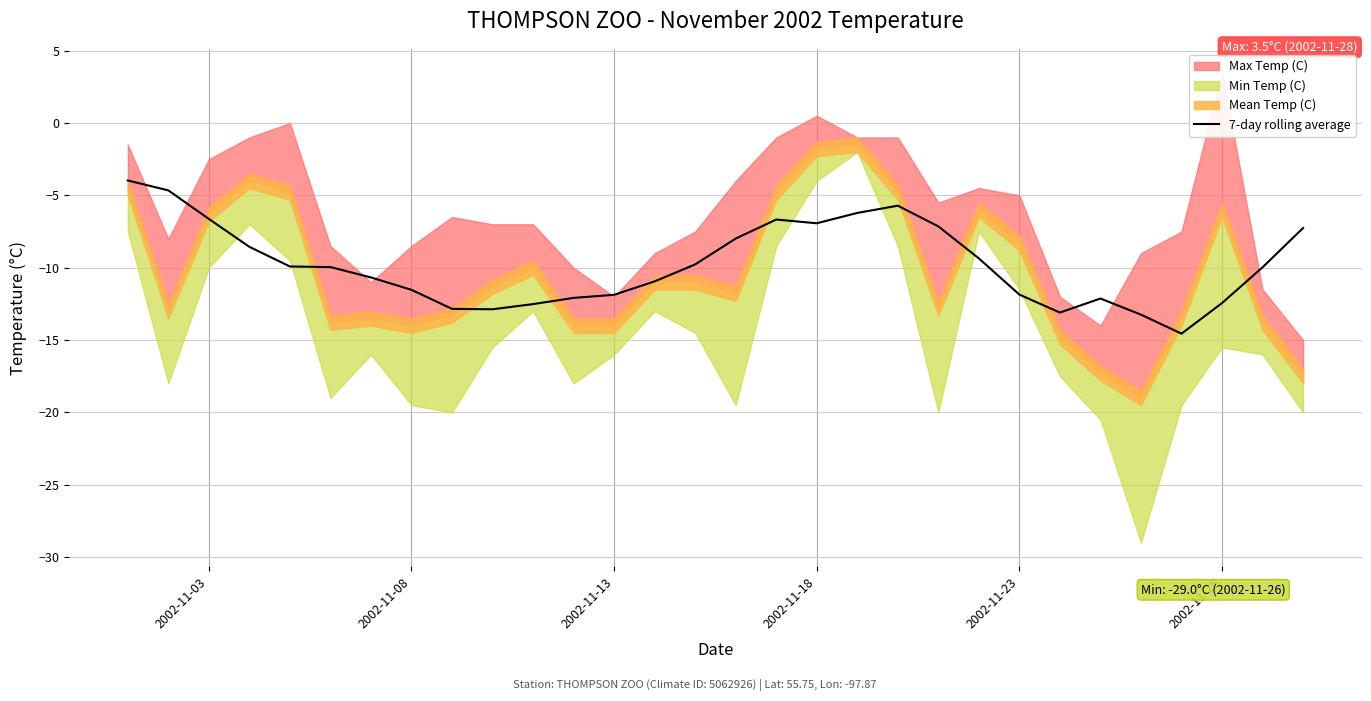

True or false: the data shows -22.3 at 25.

False